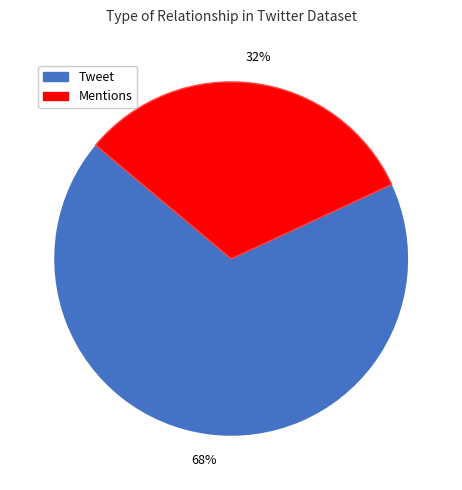

Is it true that Mentions is 18% of the pie?

False